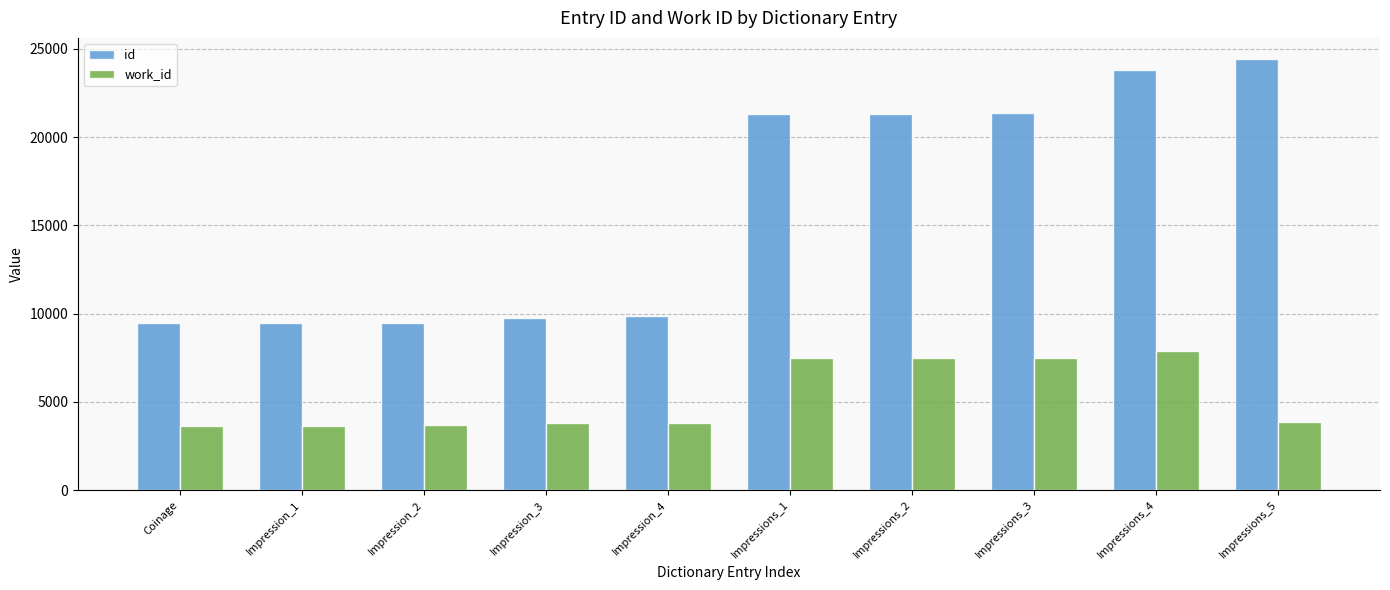

Is it true that work_id equals 7497 at Impressions_2?

True